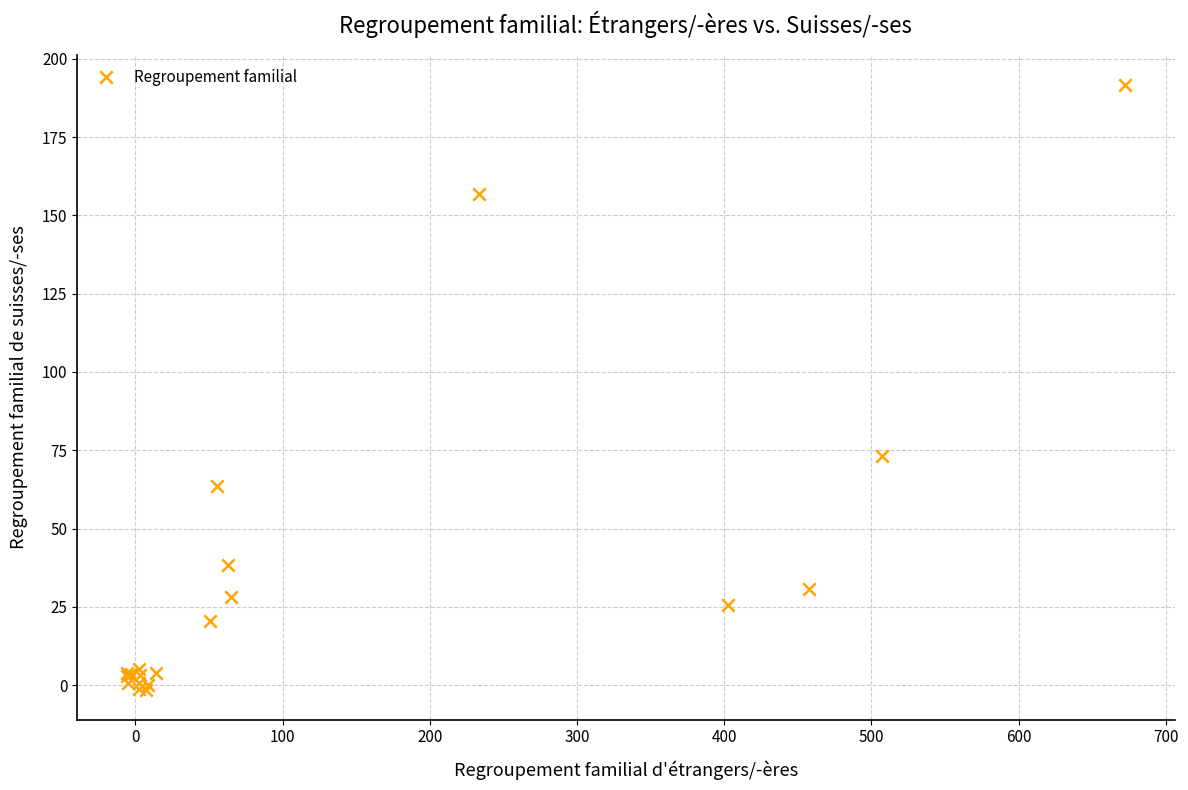

What Y value in the scatter plot is closest to 95?

73.2